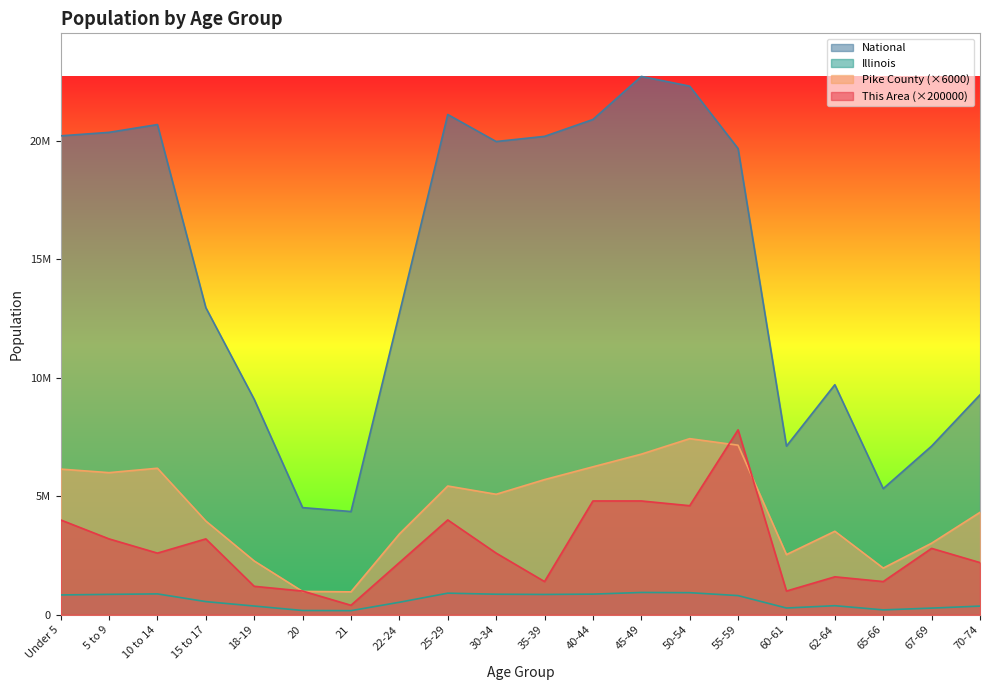

What are all the series names shown in the legend?

National, Illinois, Pike County (×6000), This Area (×200000)